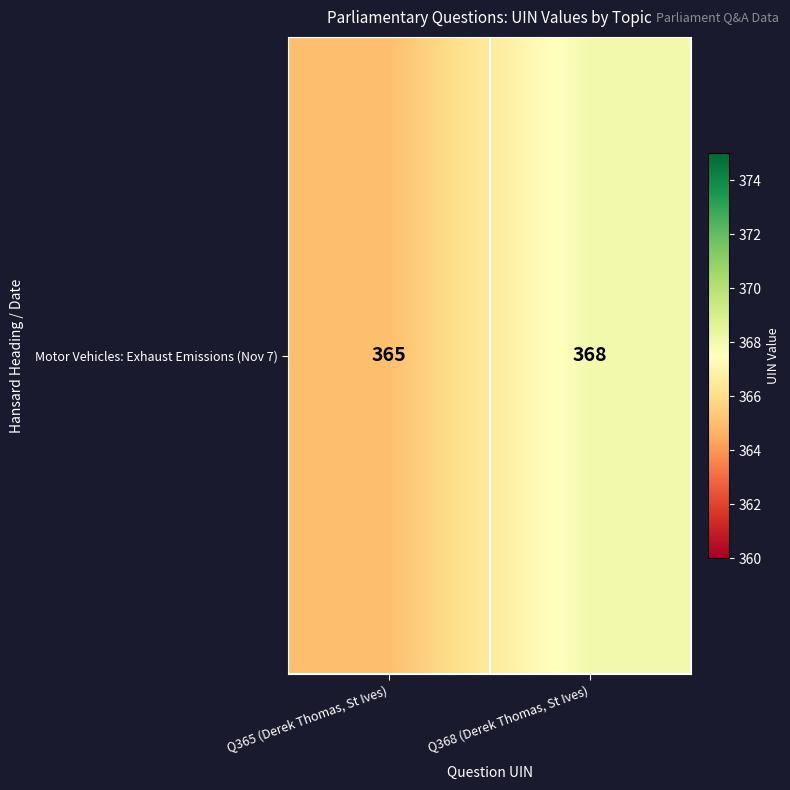

What is the ratio of the value at Q365 (Derek Thomas, St Ives) to the value at Q368 (Derek Thomas, St Ives)?

1.0